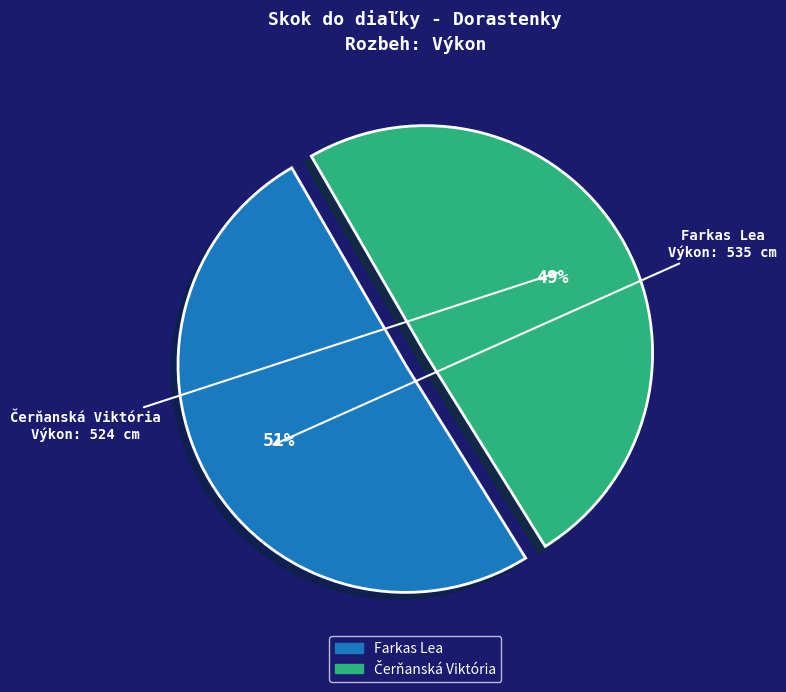

What is the largest slice in the pie chart?

Farkas Lea